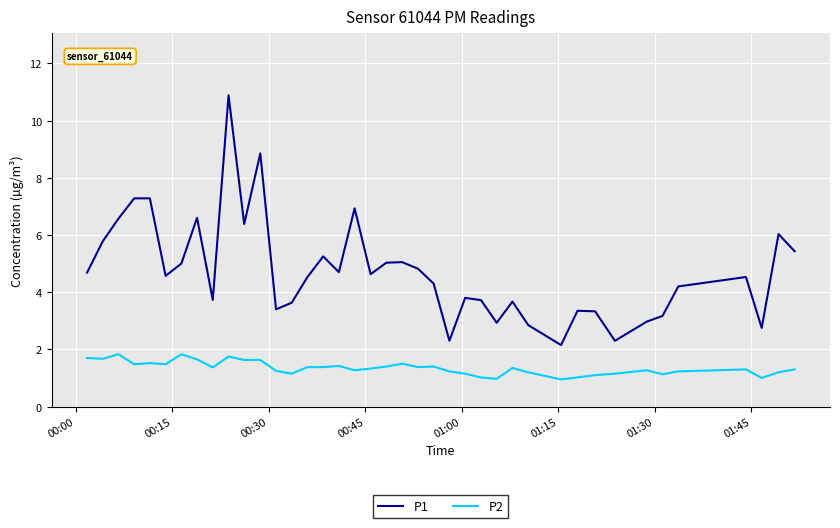

What are all the series names shown in the legend?

P1, P2